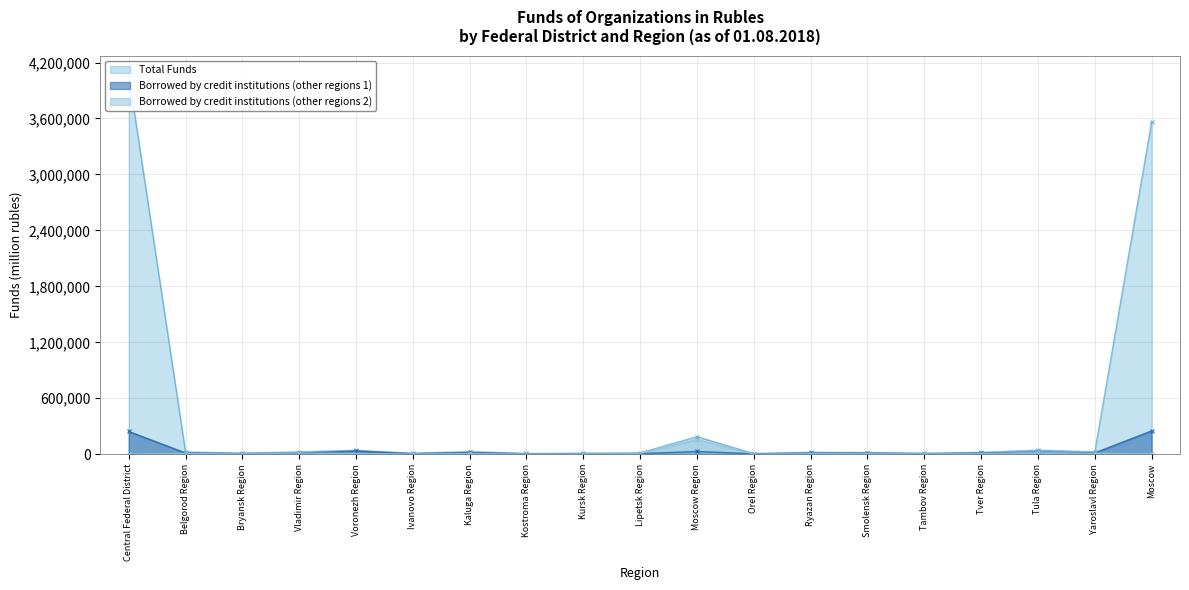

At which label does Borrowed by credit institutions (other regions 1) reach its minimum?

Kostroma Region